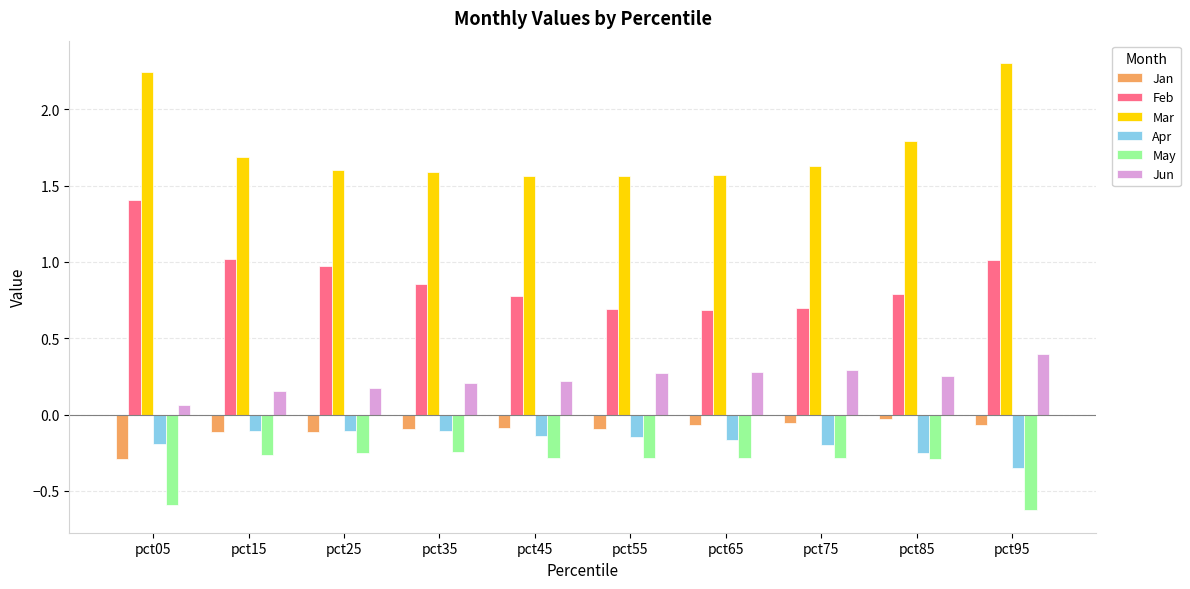

What is the sum of all Mar values?

17.5